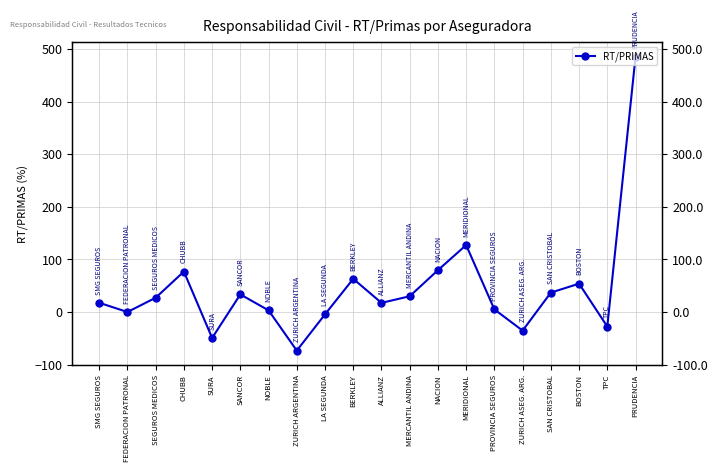

Where is the first local maximum?

CHUBB